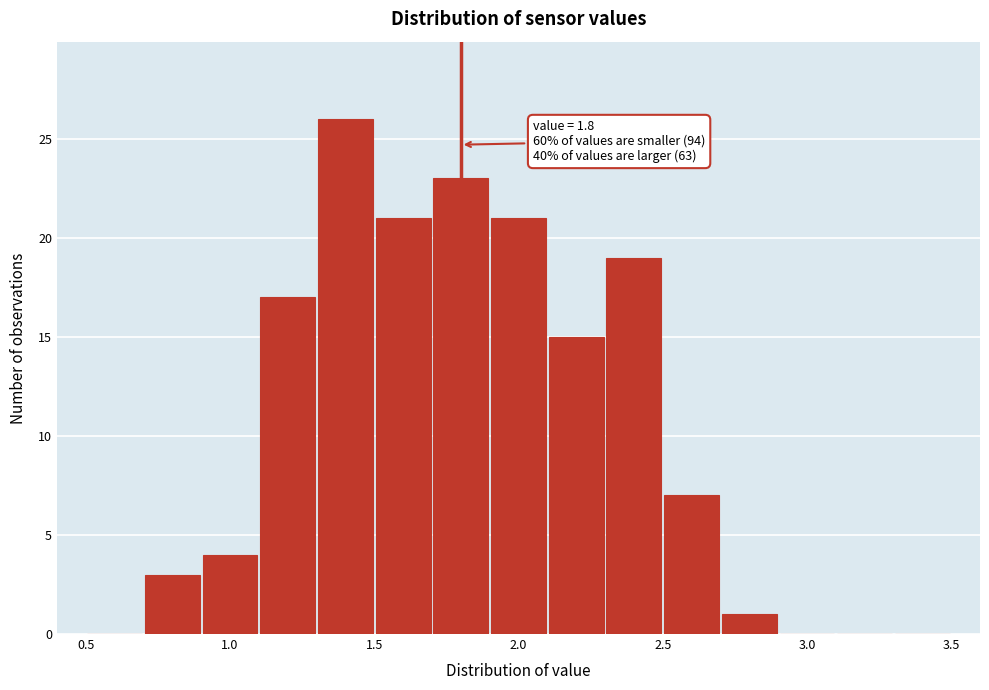

Which range on the x-axis has the tallest bar?

1.3 to 1.5